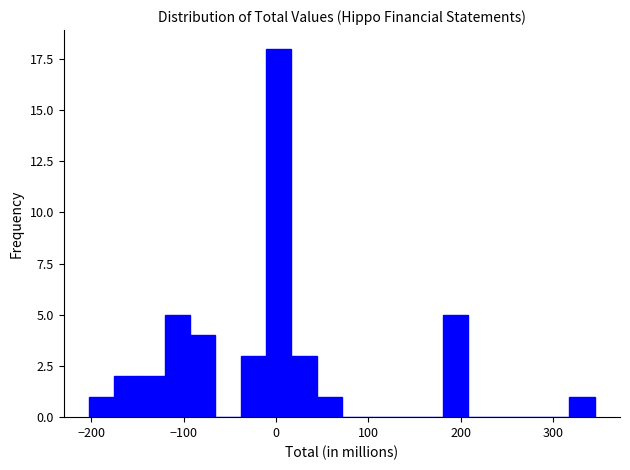

Around what value on the x-axis is the tallest bar? Give the approximate position of its centre, as read against the axis.

0